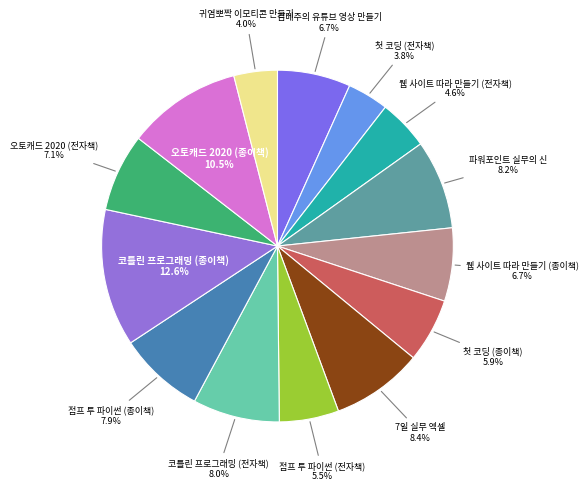

Count the number of slices in the pie.

14